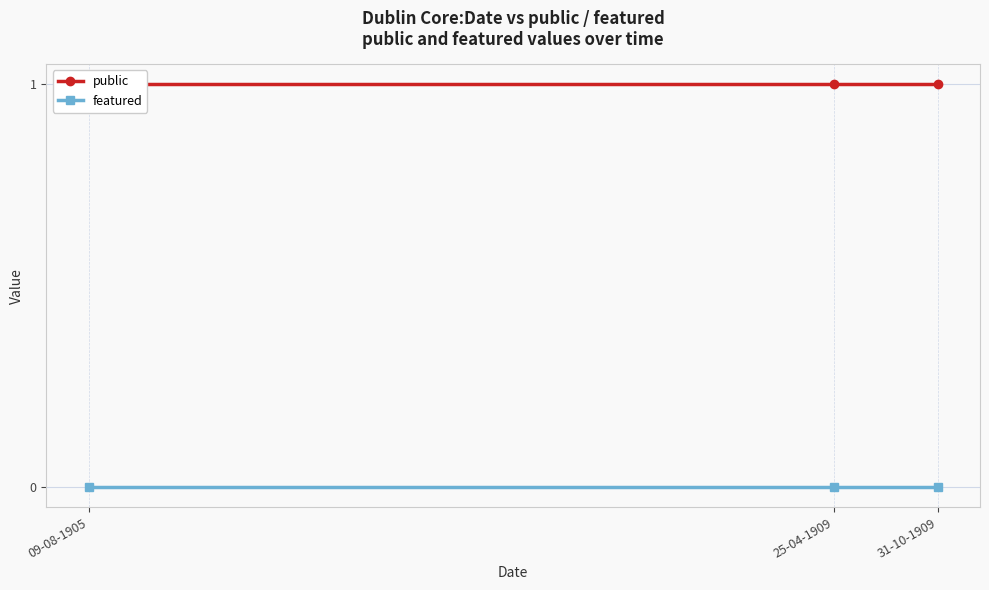

How many lines are shown in the chart?

2